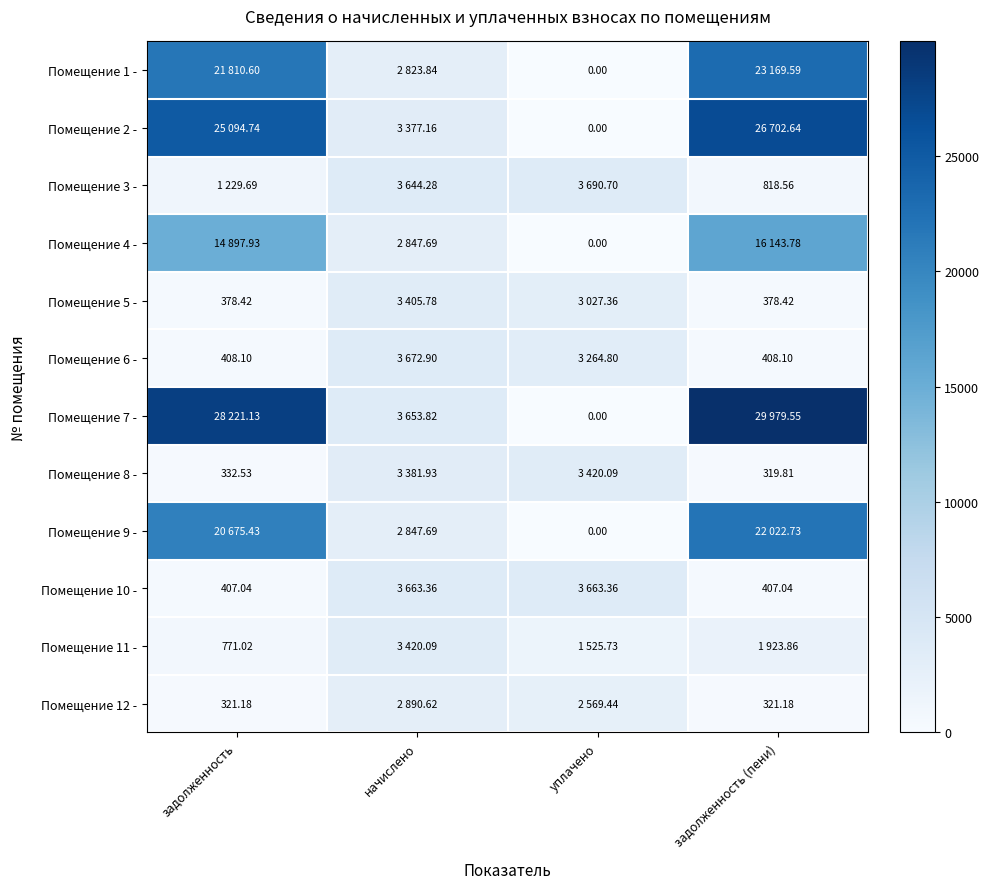

How many distinct data groups are displayed?

12